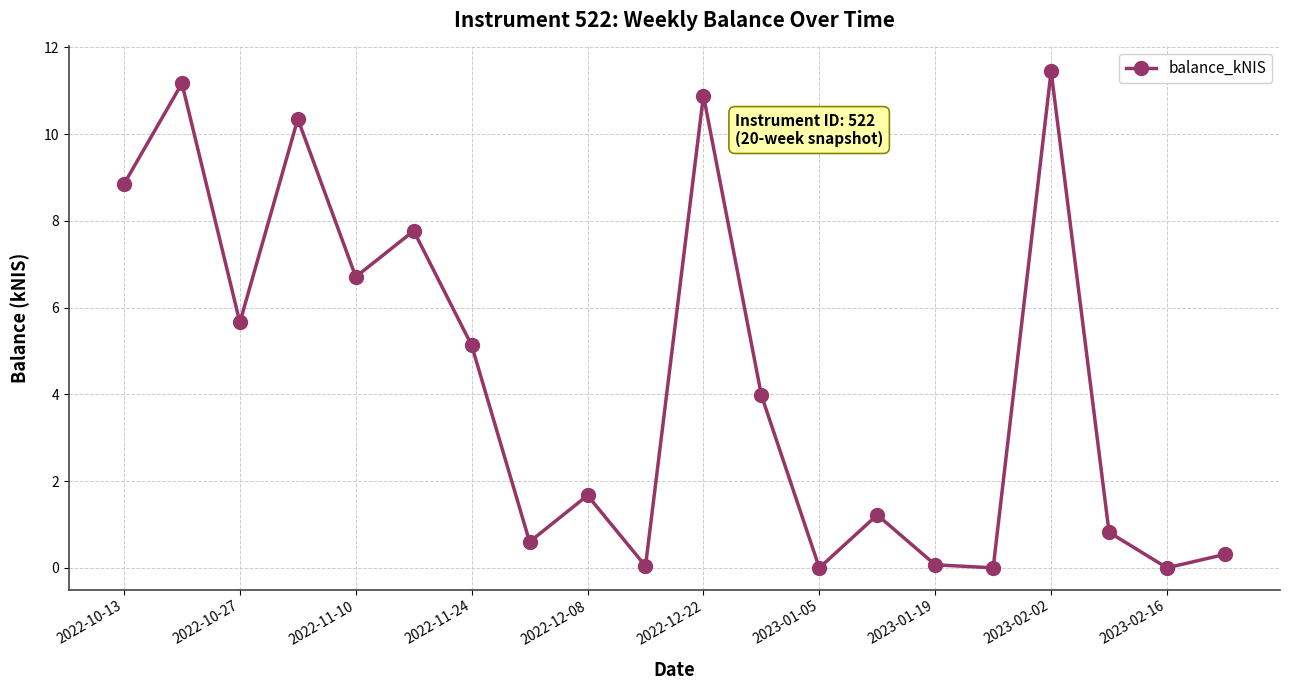

How many interior local peaks (higher than both neighbors) does the data have?

7